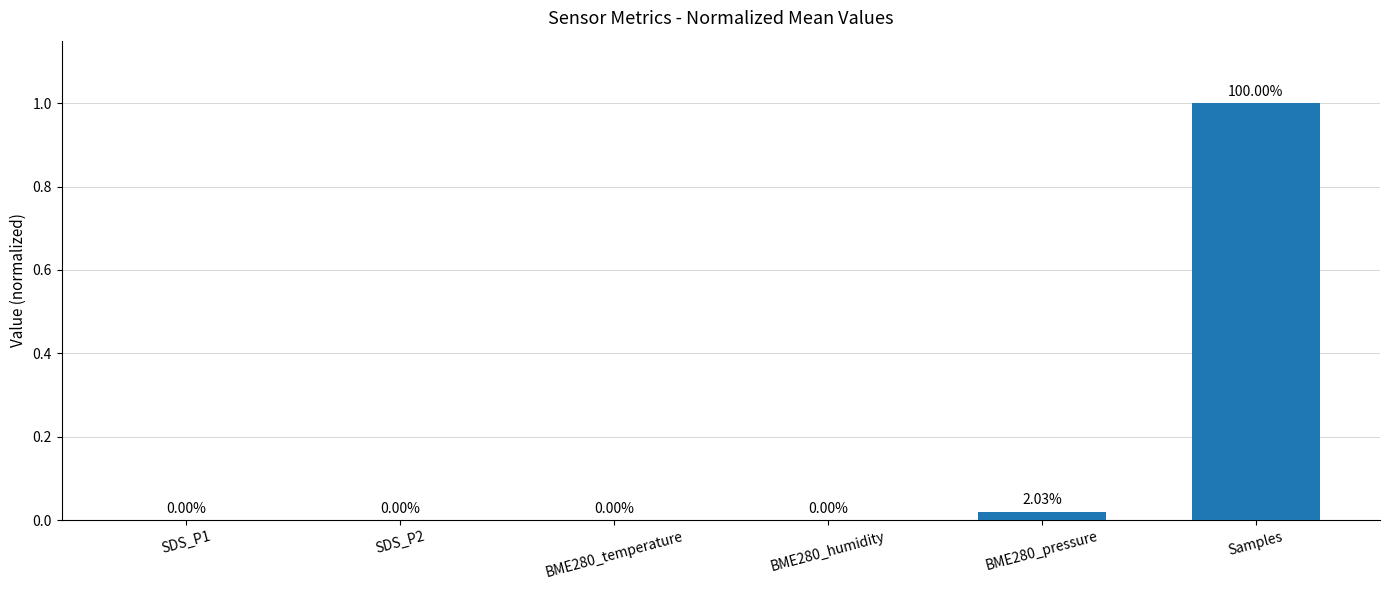

Are the bars horizontal?

No